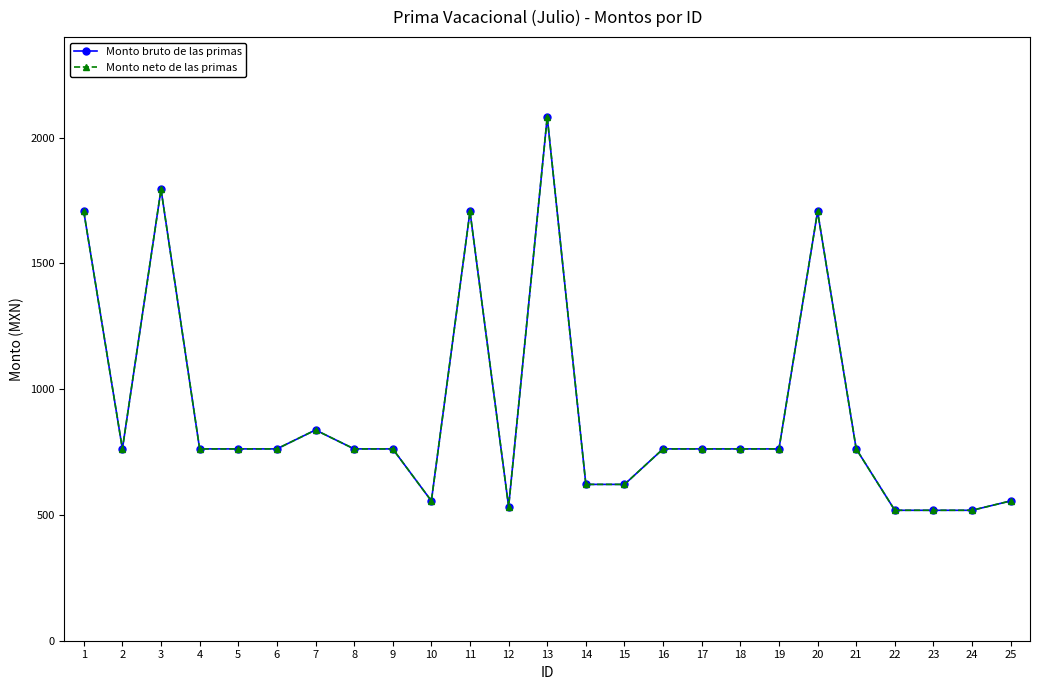

What is the sum of all Monto neto de las primas values?

22668.6